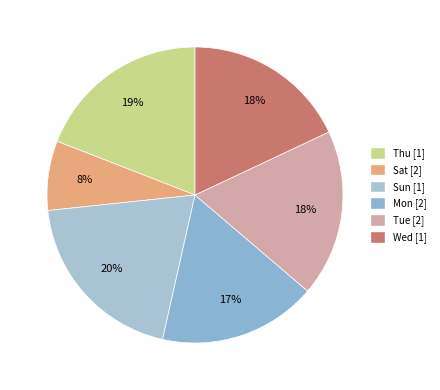

To the nearest percent, what is the difference between the largest and smallest slice percentages?

12%